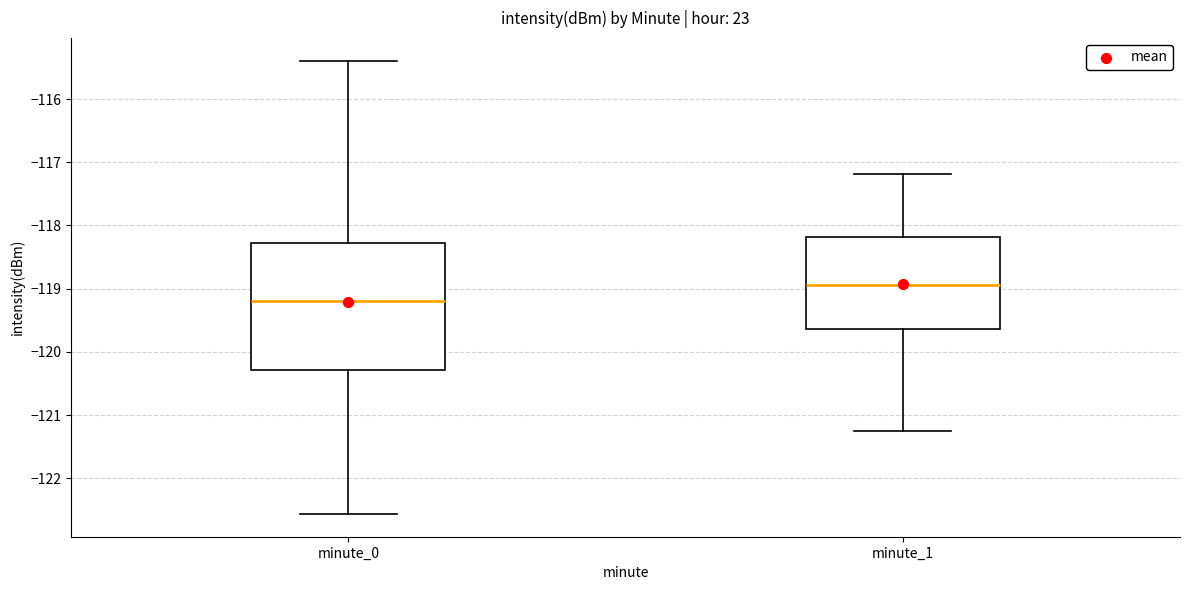

Reading left to right, transcribe this box plot: for each box, give where its median line is, the range the box spans, and where its two whiskers end, as read against the y-axis. The values are not printed on the chart, so give them approximately, as read against the axis.

minute_0: median -119.2, box -120.3 to -118.3, whiskers -122.6 to -115.4
minute_1: median -118.9, box -119.6 to -118.2, whiskers -121.2 to -117.2